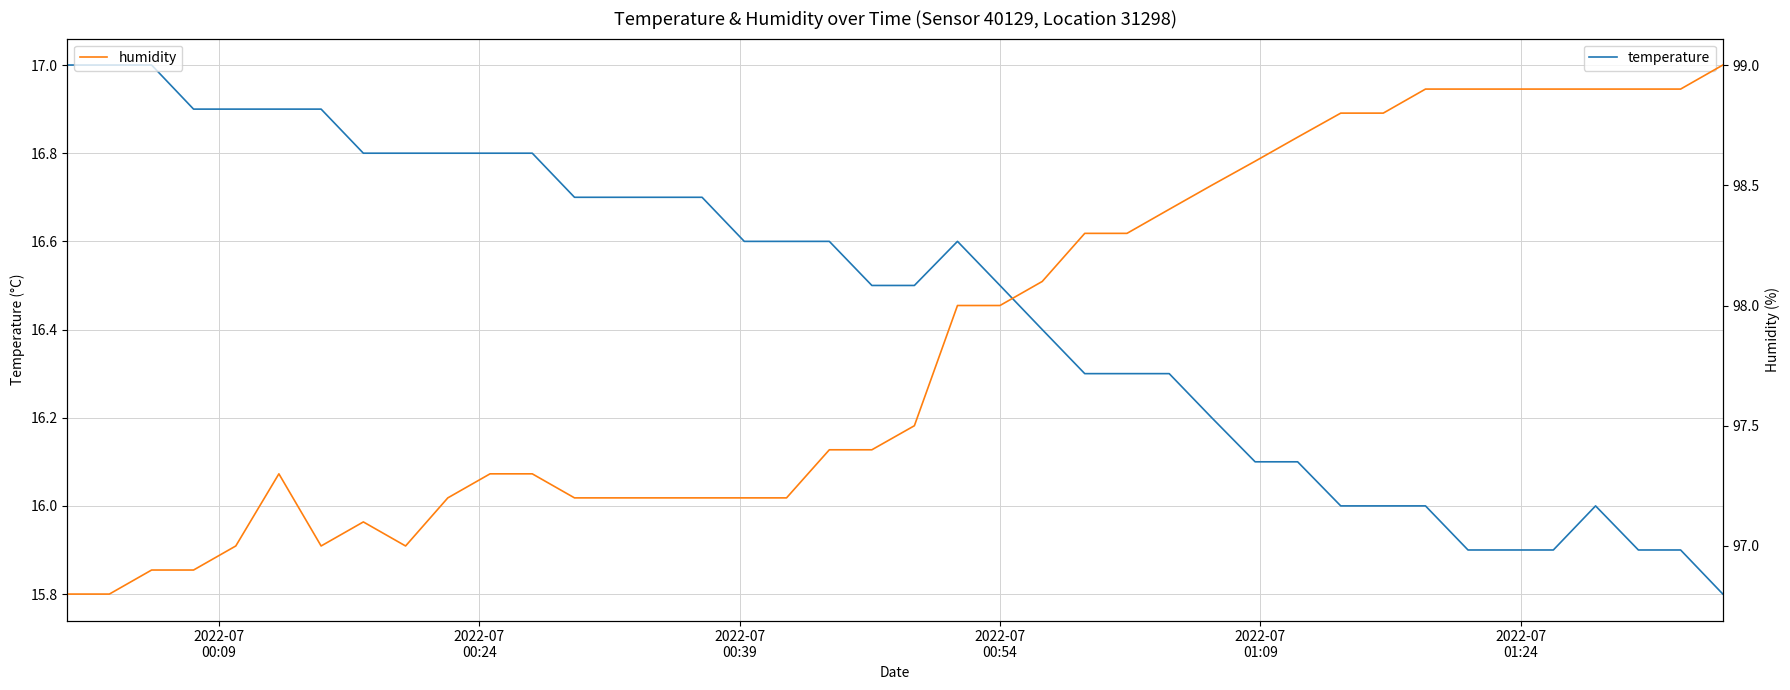

Count the number of categories in the chart.

40